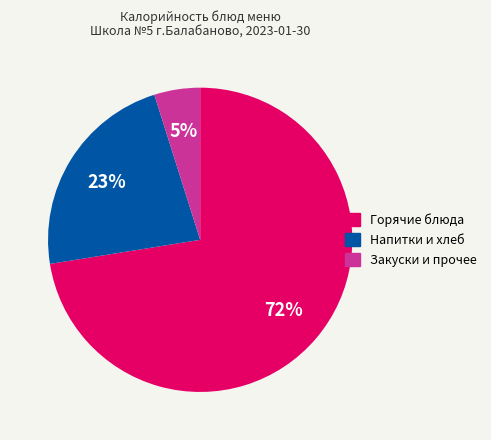

Is there any slice that represents more than half of the pie?

Yes